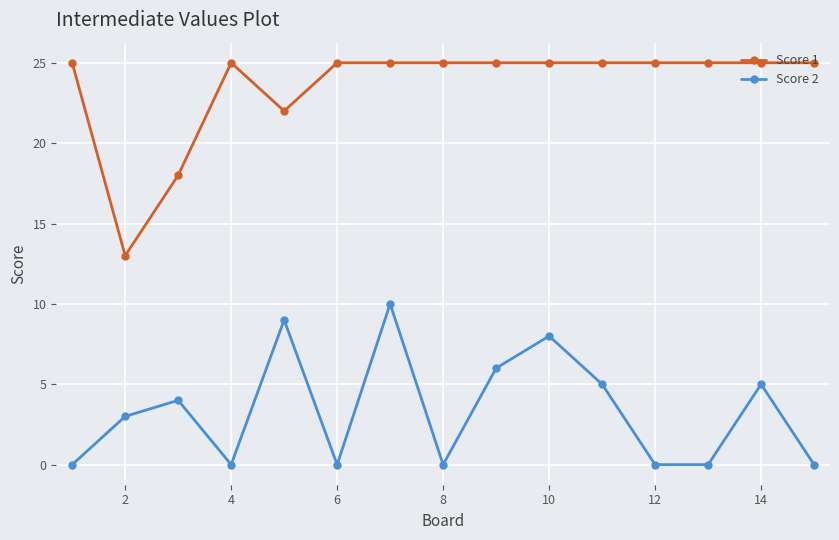

What are all the series names shown in the legend?

Score 1, Score 2